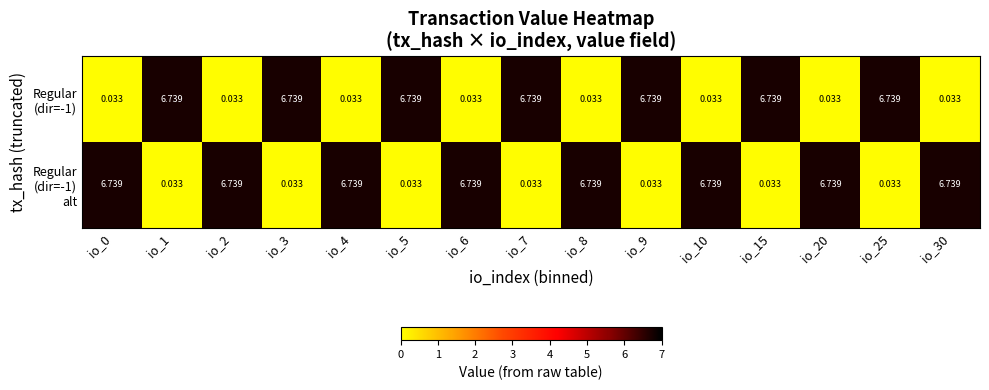

How many categories are shown in the chart?

15